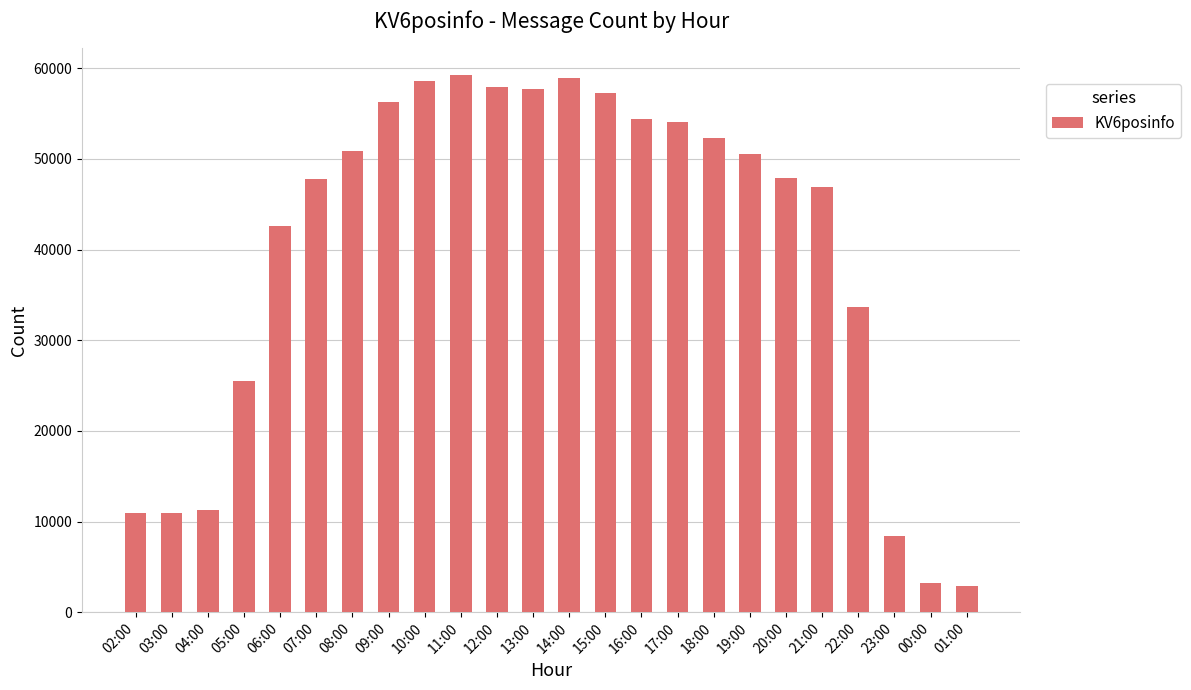

What is the greatest value displayed?

59226